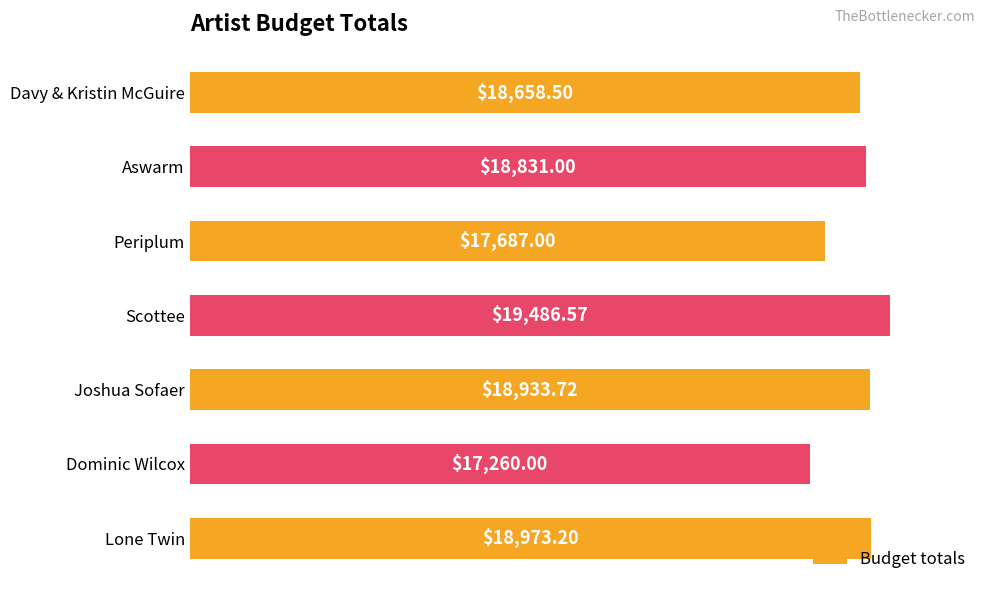

List the labels in order of value, largest first.

Scottee, Lone Twin, Joshua Sofaer, Aswarm, Davy & Kristin McGuire, Periplum, Dominic Wilcox